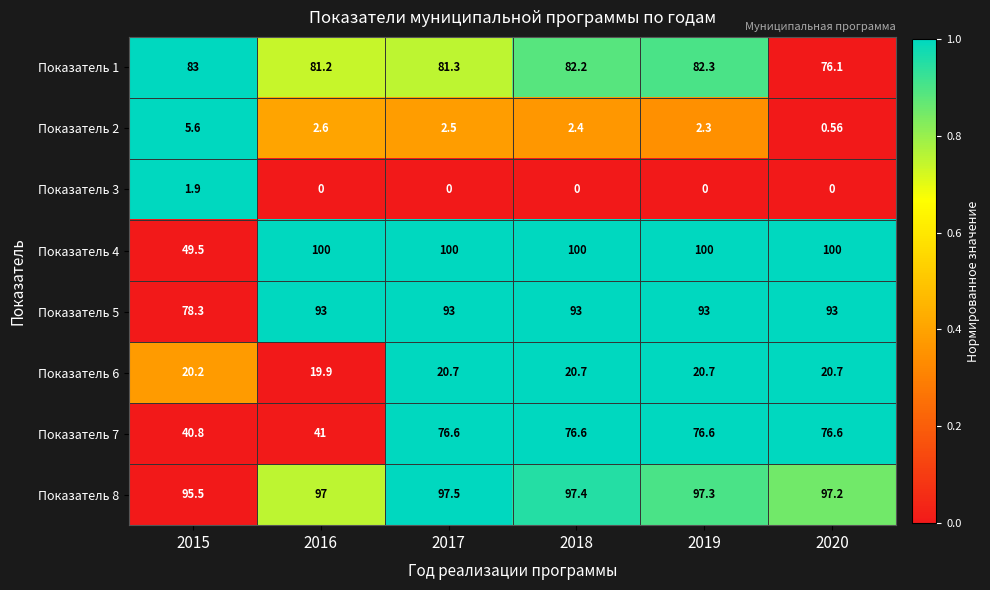

What is the spread (max minus min) of values at 2015?

93.6